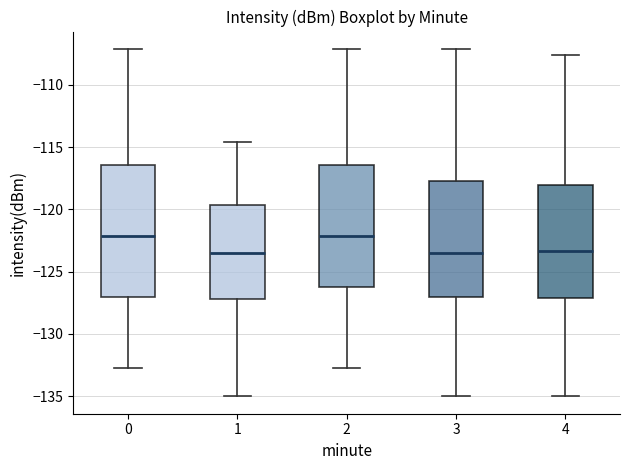

Which box is the tallest, from its lower edge to its upper edge?

0